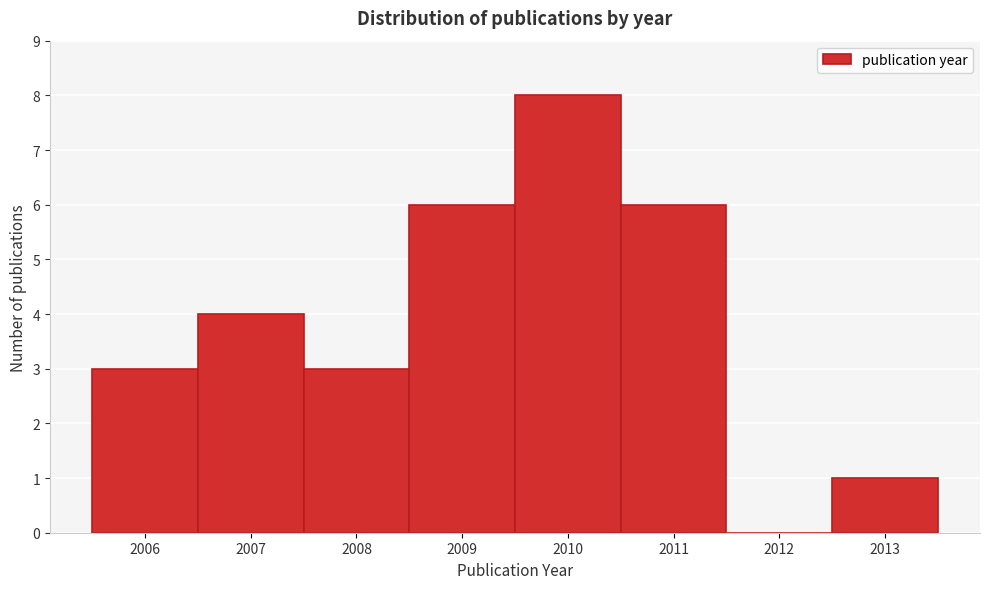

Reading left to right, transcribe this chart: for each bar, give the range it covers on the x-axis and its height. The values are not printed on the chart, so give them approximately, as read against the axis.

2005.5 to 2006.5: 3
2006.5 to 2007.5: 4
2007.5 to 2008.5: 3
2008.5 to 2009.5: 6
2009.5 to 2010.5: 8
2010.5 to 2011.5: 6
2011.5 to 2012.5: 0
2012.5 to 2013.5: 1